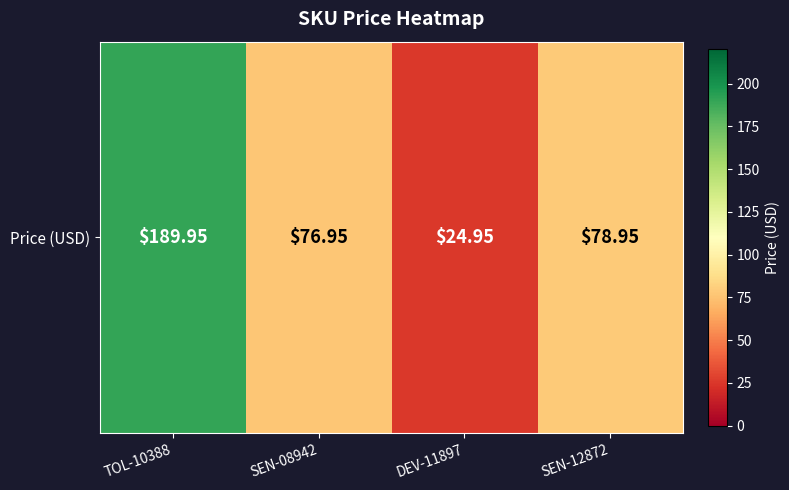

Is it true that the value at SEN-12872 is 79.0?

True